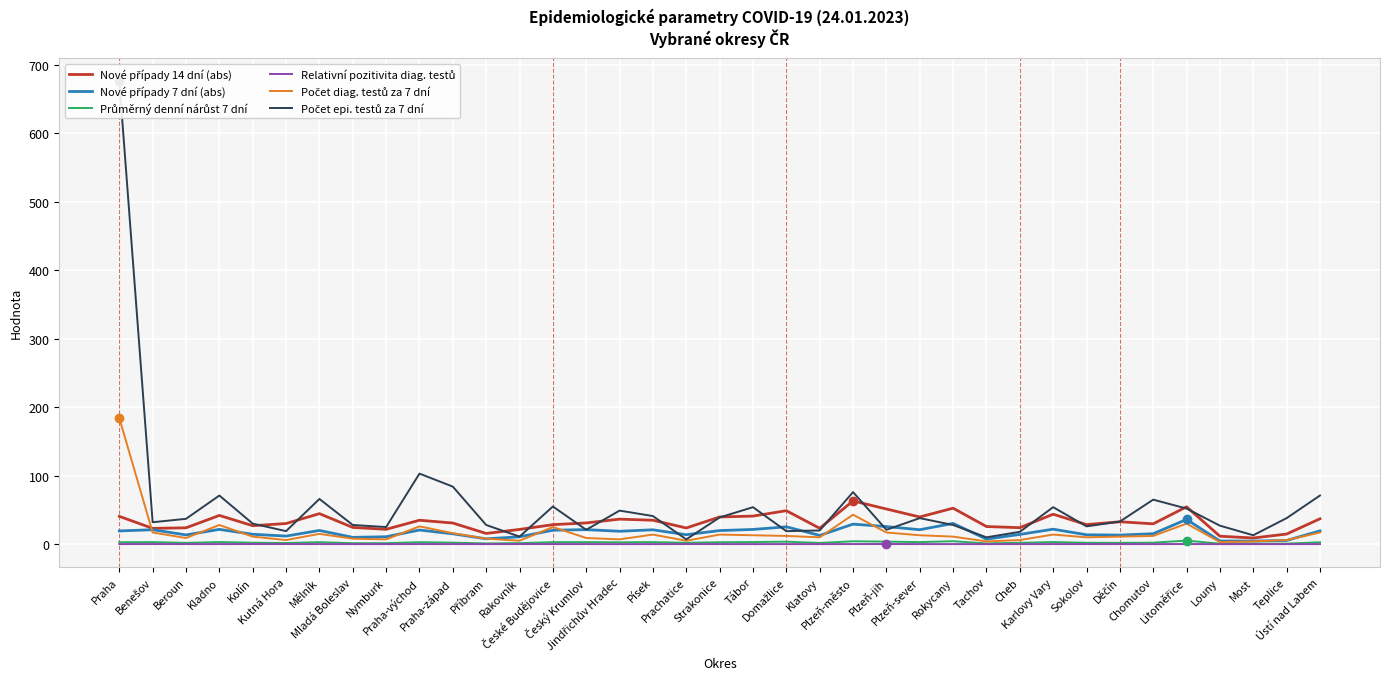

Which category has the lowest value in the Nové případy 7 dní (abs) series?

Most